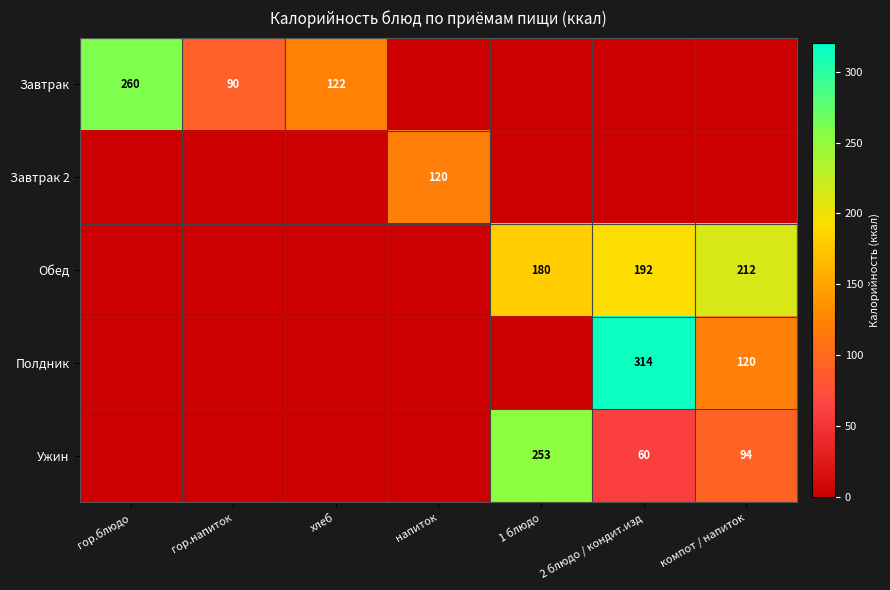

True or false: Завтрак has a value of 122 at хлеб.

True